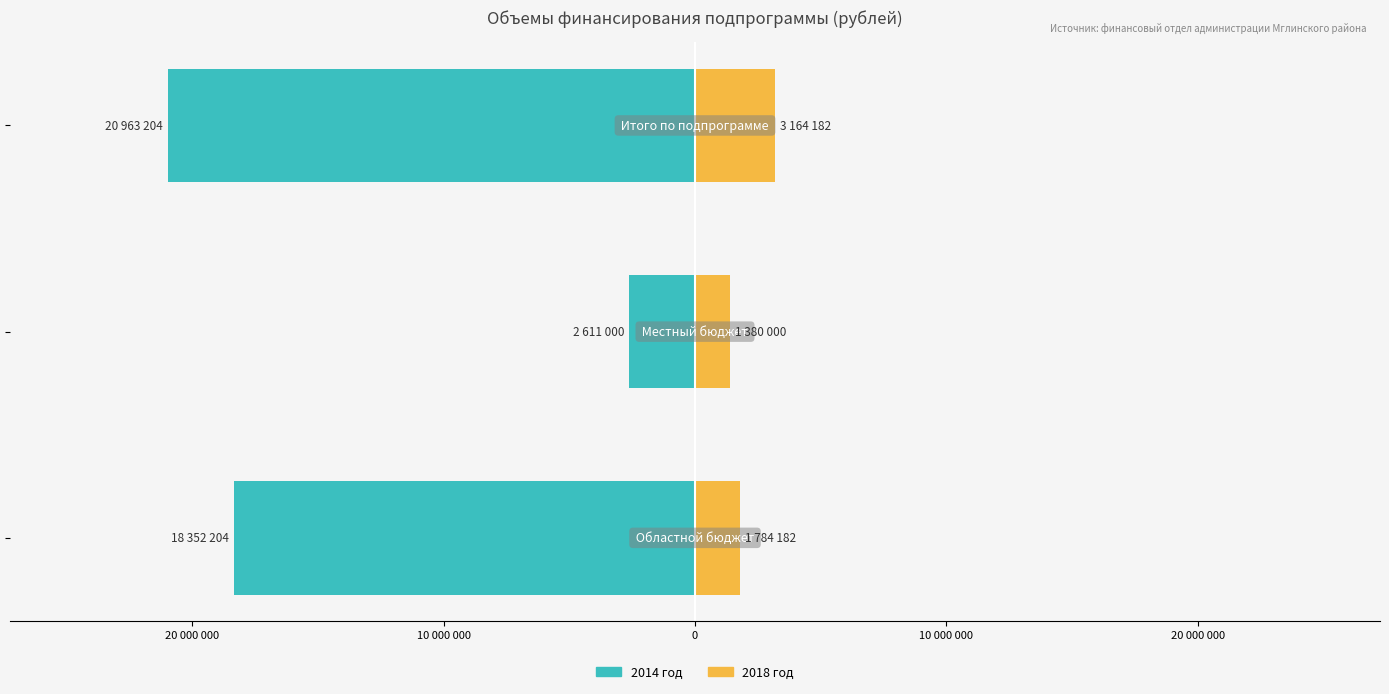

How many 2014 год values are between -20963204 and -2611000?

3